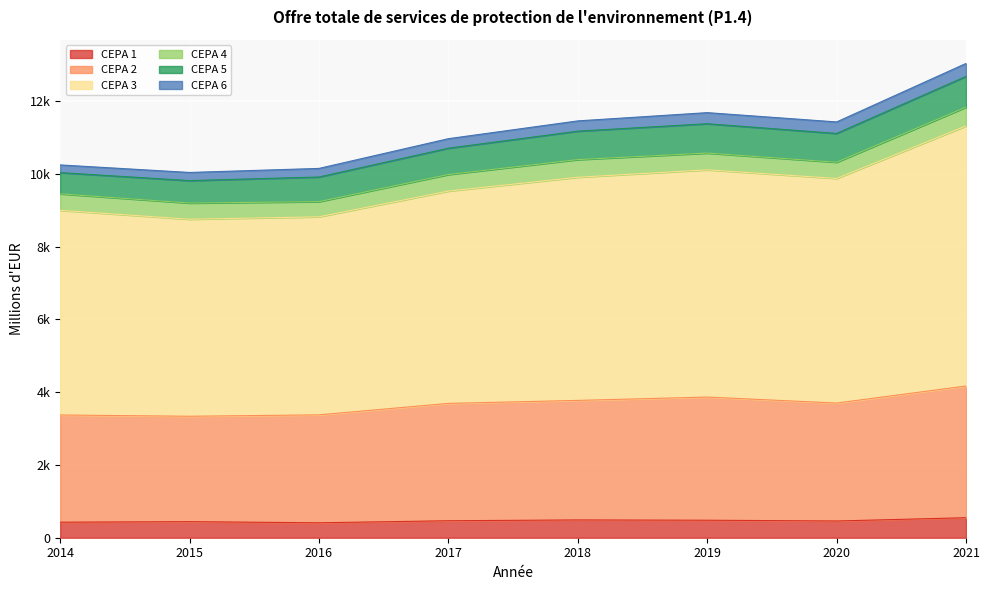

True or false: CEPA 1 has more than 2 interior local peaks.

False